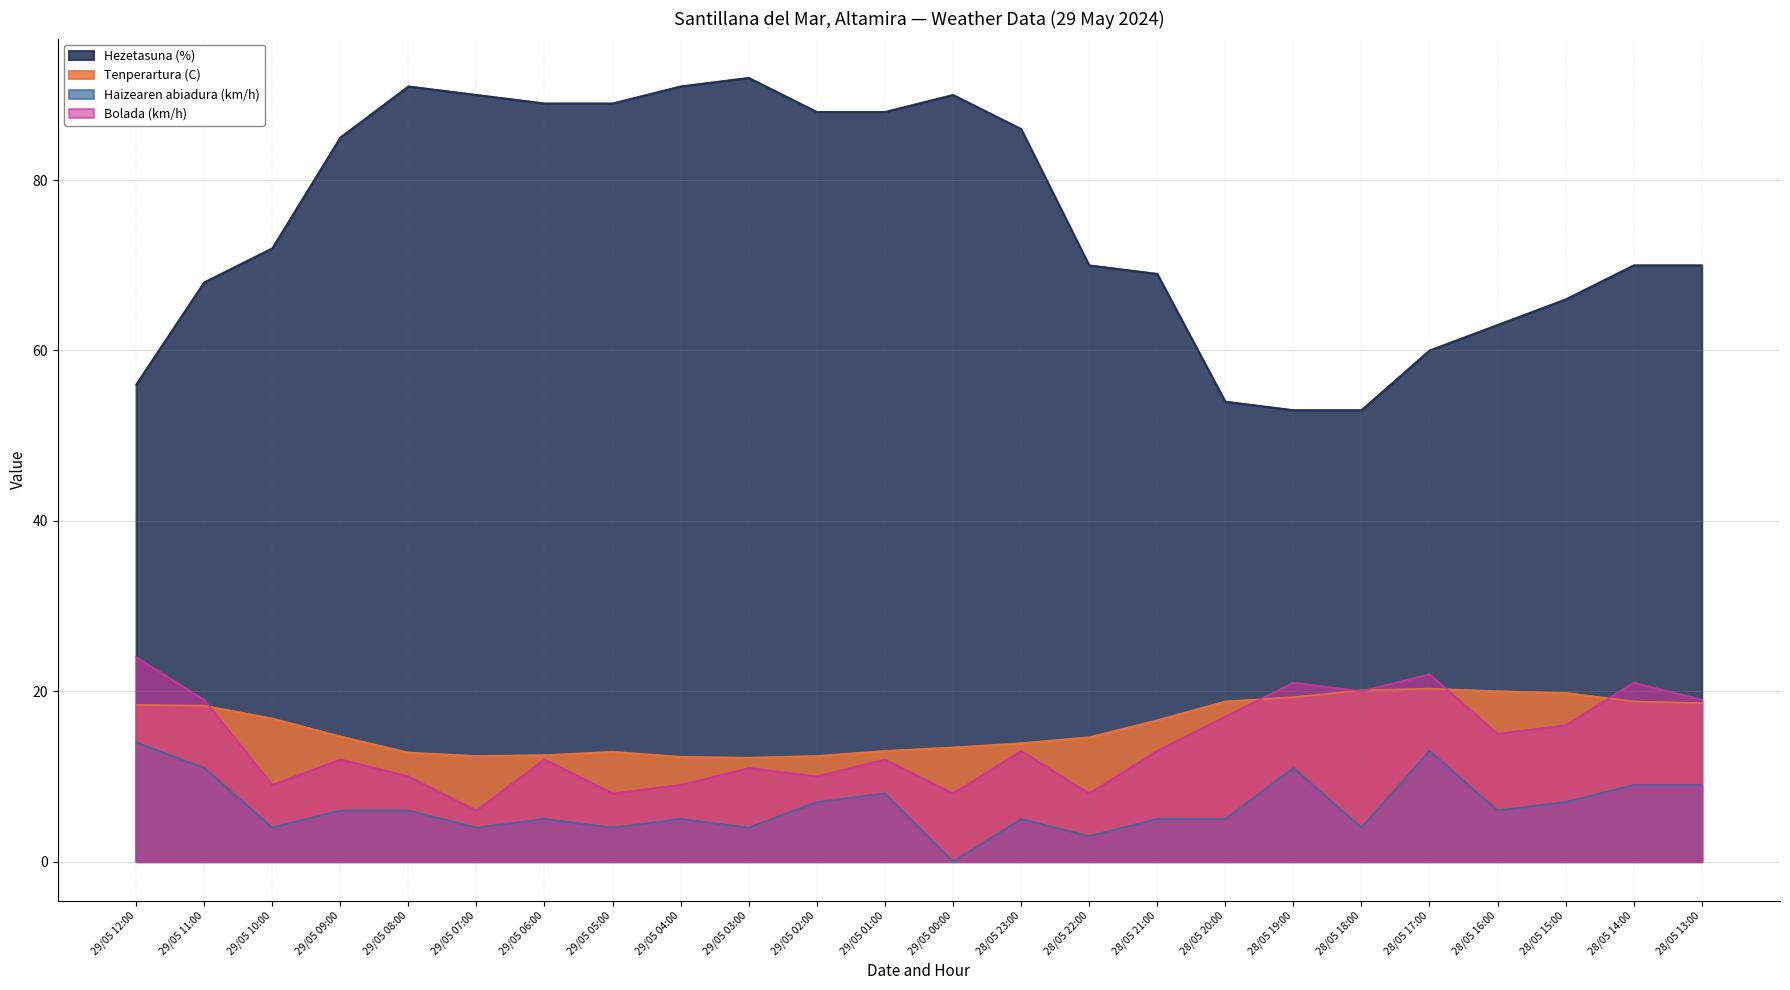

At how many categories does at least one series exceed 19?

24